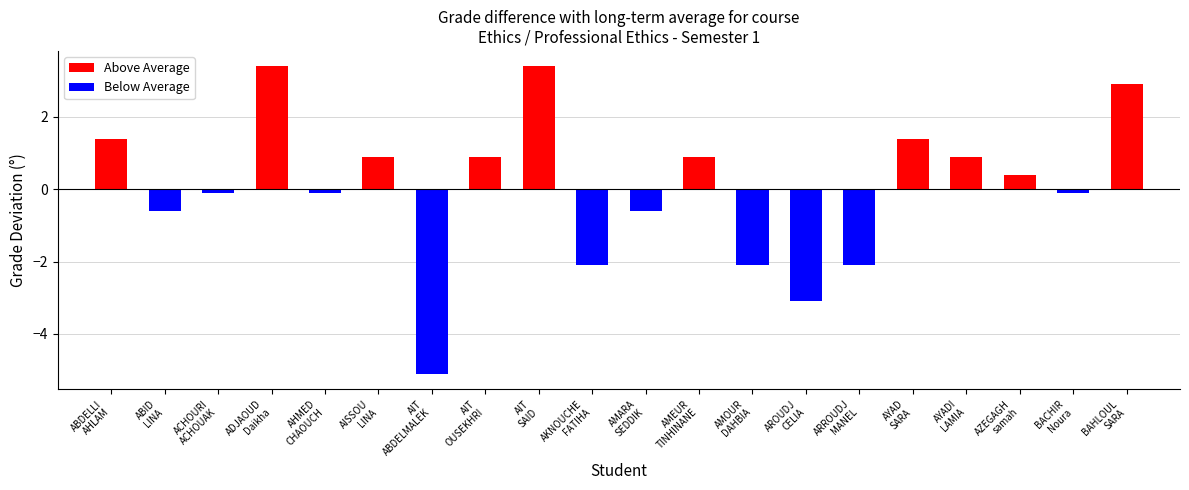

List the labels in order of Below Average value, largest first.

ABDELLI
AHLAM, ADJAOUD
Daikha, AISSOU
LINA, AIT
OUSEKHRI, AIT
SAID, AMEUR
TINHINANE, AYAD
SARA, AYADI
LAMIA, AZEGAGH
samah, BAHLOUL
SARA, ACHOURI
ACHOUAK, AHMED
CHAOUCH, BACHIR
Noura, ABID
LINA, AMARA
SEDDIK, AKNOUCHE
FATIHA, AMOUR
DAHBIA, ARROUDJ
MANEL, AROUDJ
CELIA, AIT
ABDELMALEK